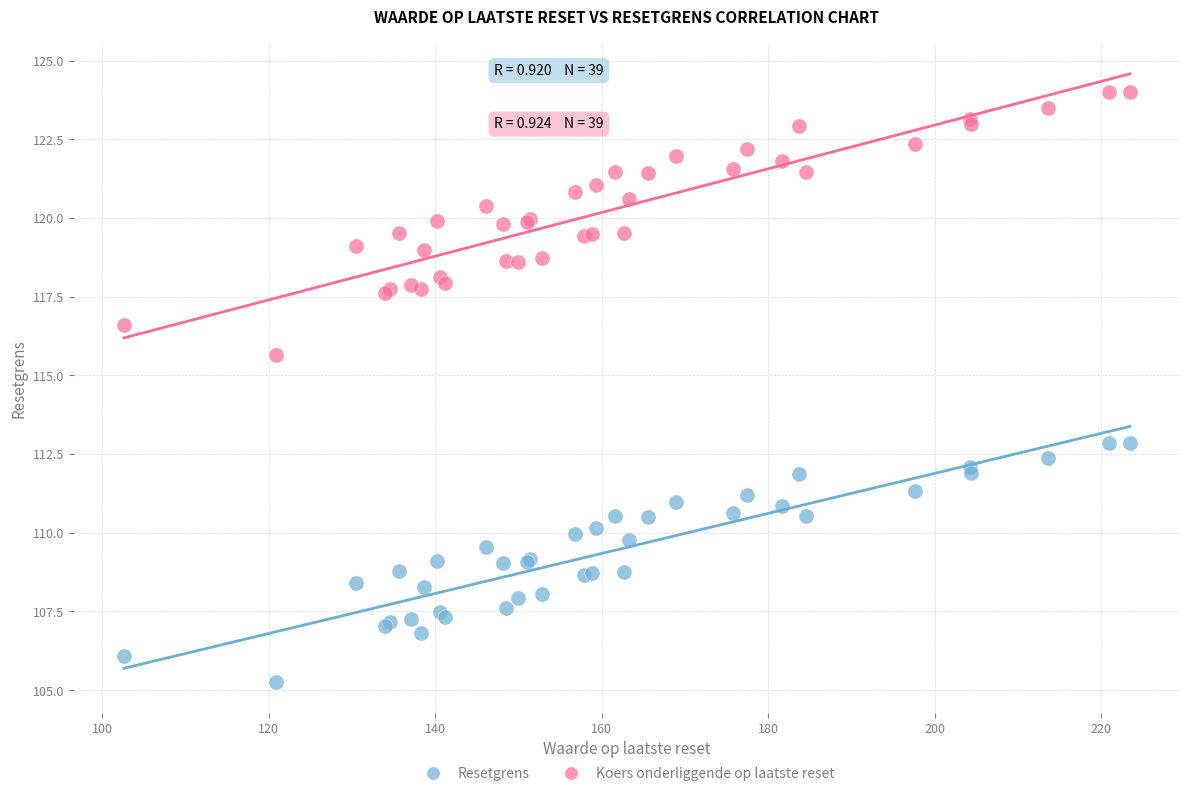

What is the X range (max minus min) for the scatter plot?

120.8